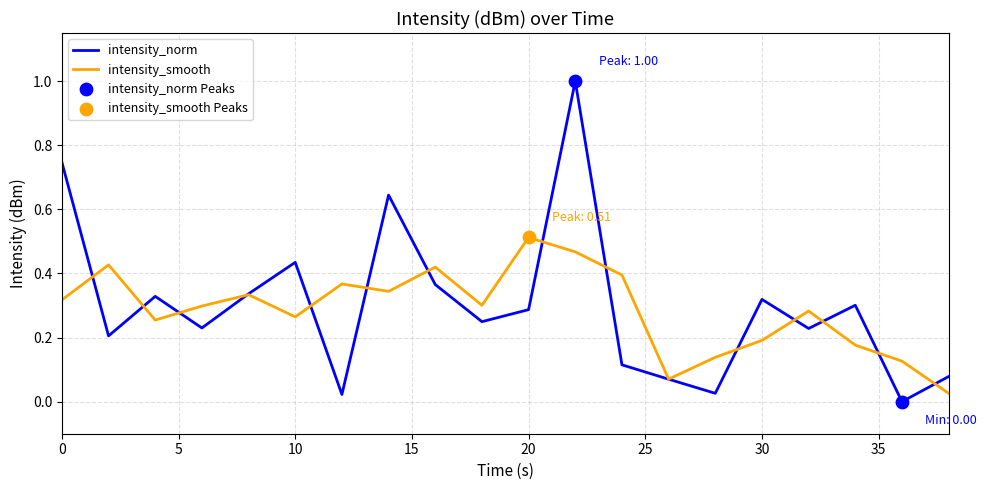

Which series has the widest spread of values?

intensity_norm